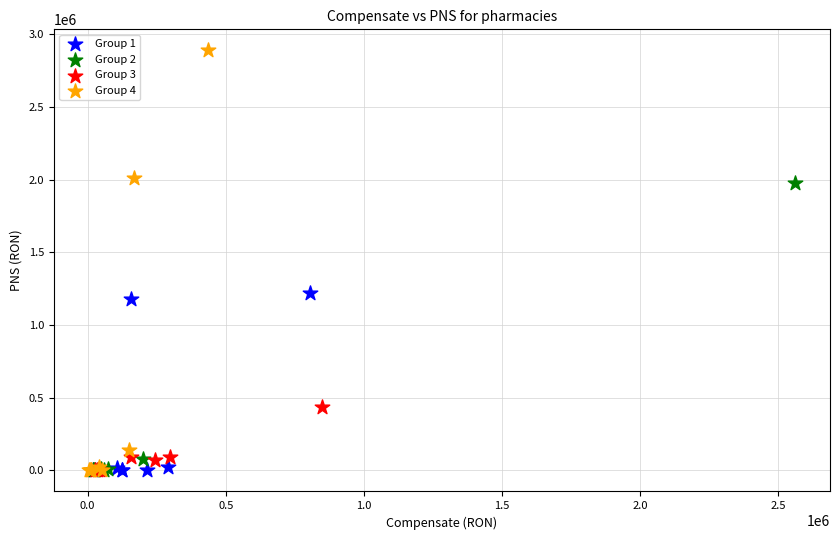

Which series contains the highest Y value?

Group 4